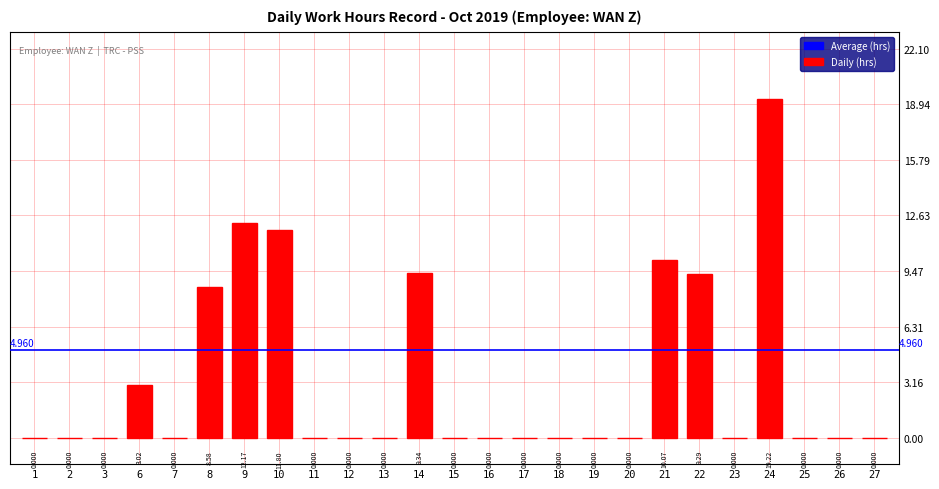

What is the value of the 22nd bar from the left?

19.2